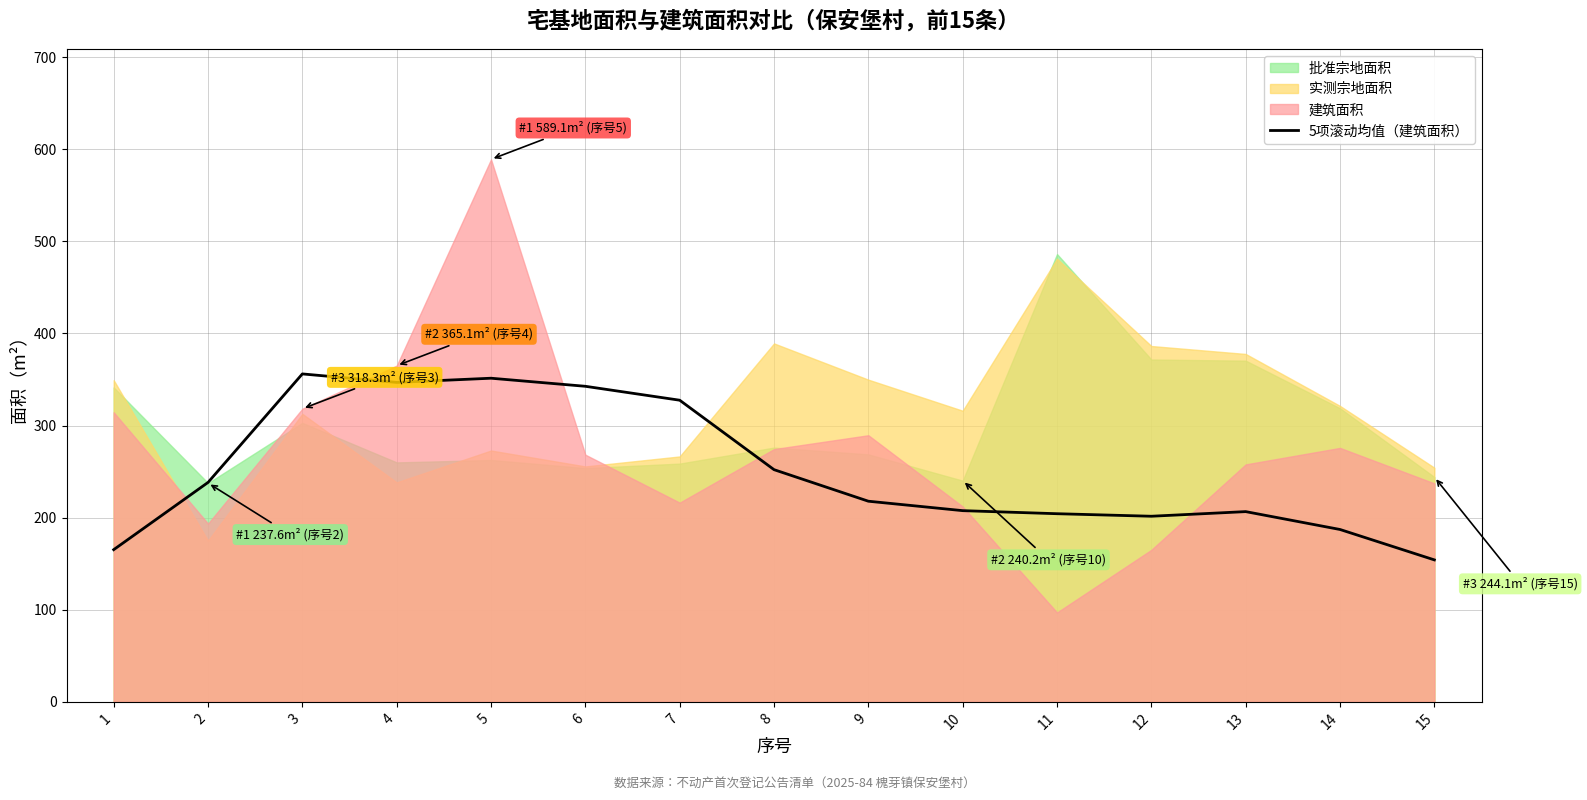

Reading left to right, extract all data points from this chart.

165.3	238.3	356.1	346.9	351.4	342.7	327.5	252.1	217.9	207.6	204.3	201.6	206.6	187.2	154.2